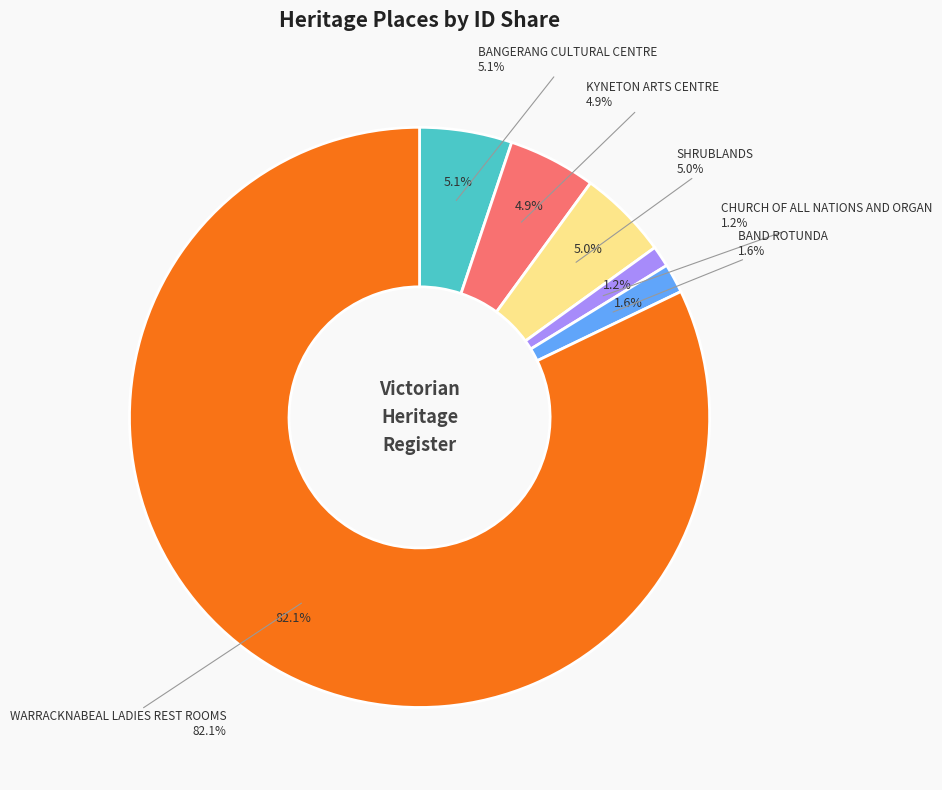

Is WARRACKNABEAL LADIES REST ROOMS the majority of the pie?

Yes